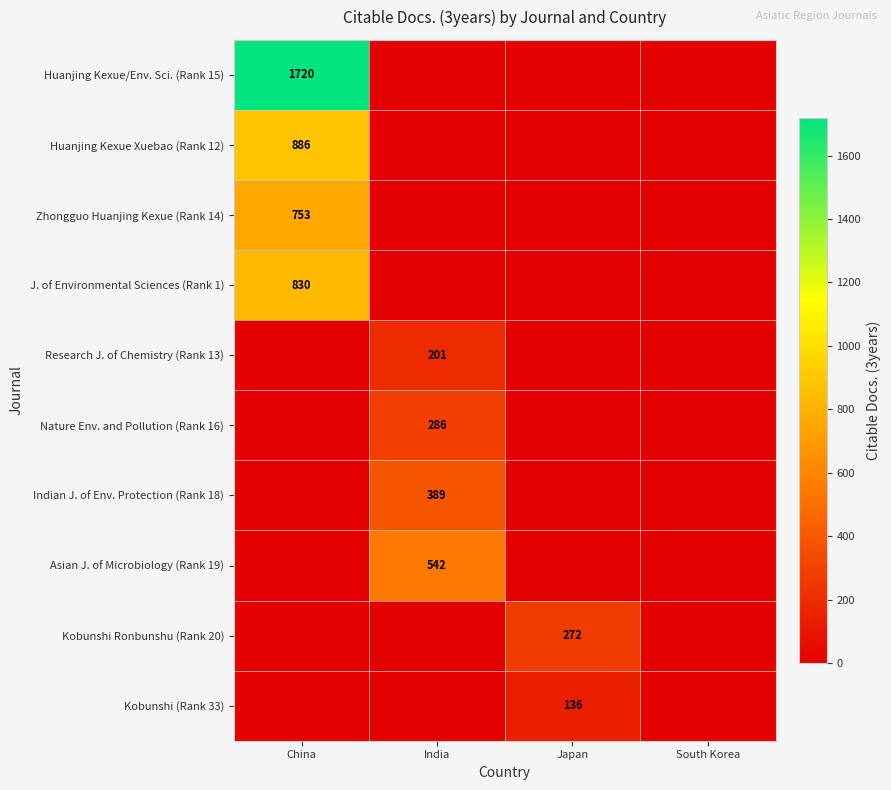

The Zhongguo Huanjing Kexue (Rank 14) series shows 385 at China. True or false?

False